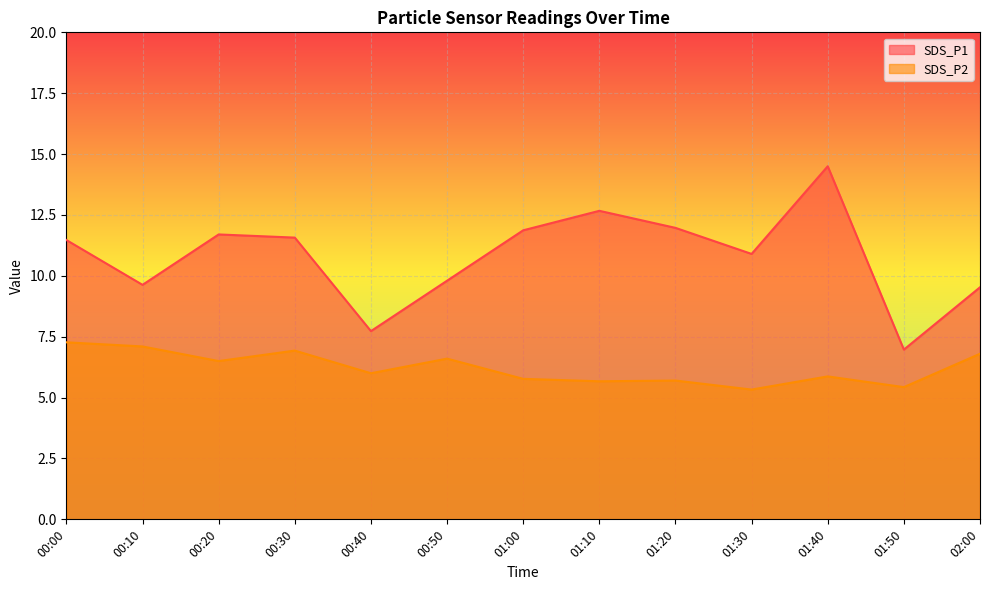

What is the average value of the SDS_P2 series?

6.2